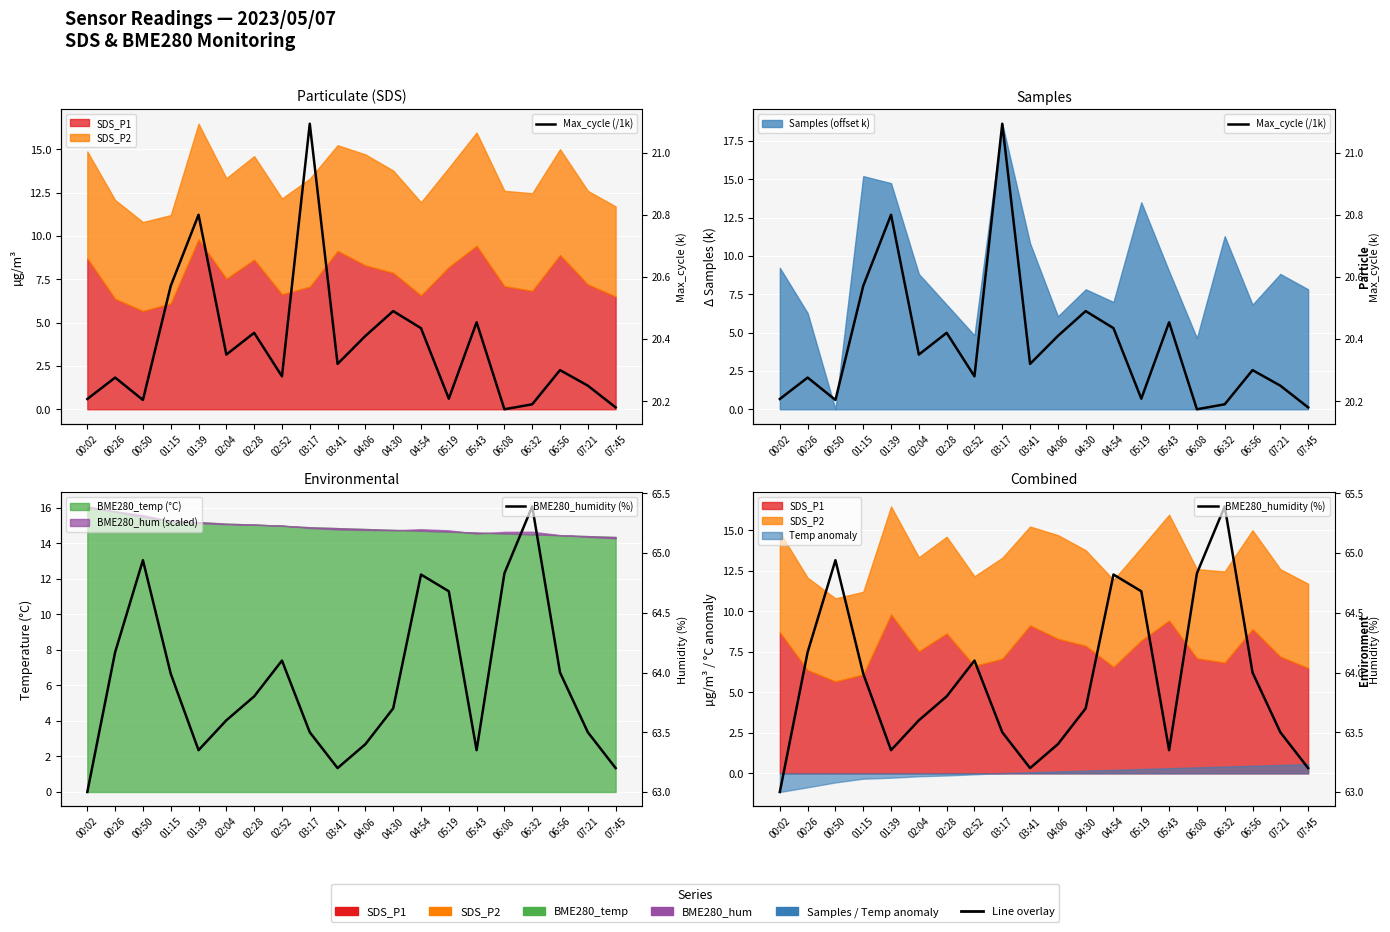

At how many categories does at least one series exceed 50?

20